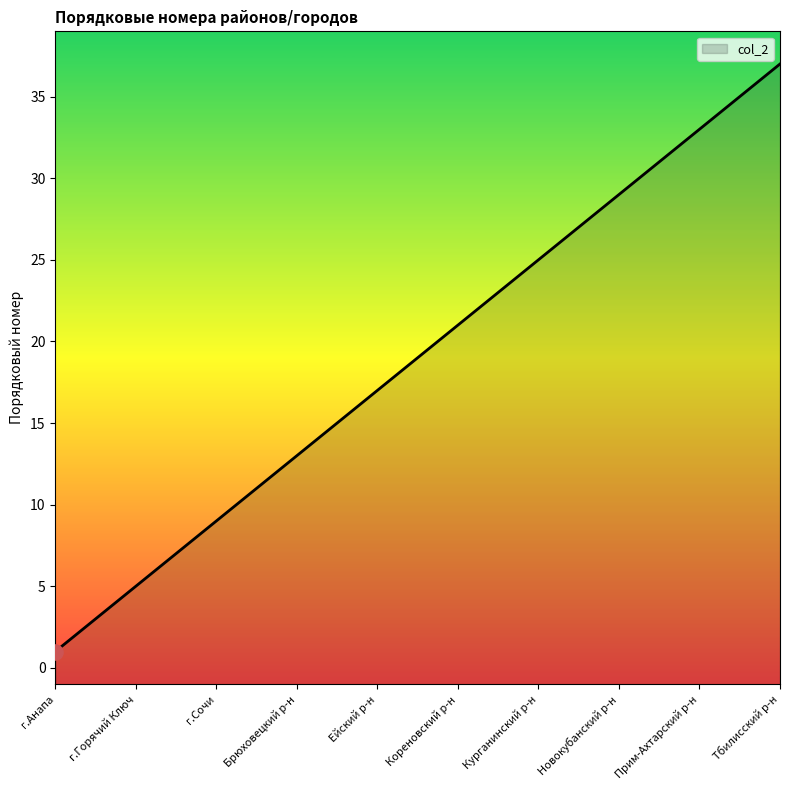

What is the change in value from Ейский р-н to Кавказский р-н?

+1